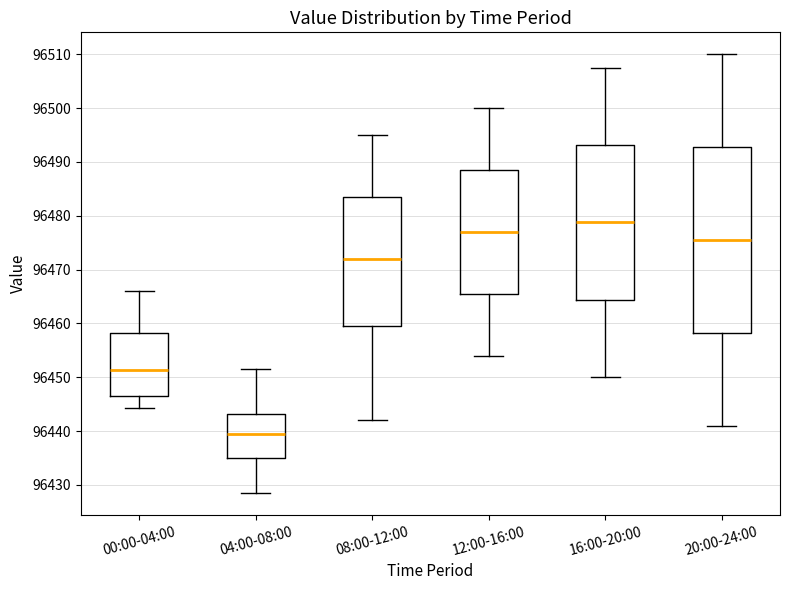

Which box's median line is the highest?

16:00-20:00